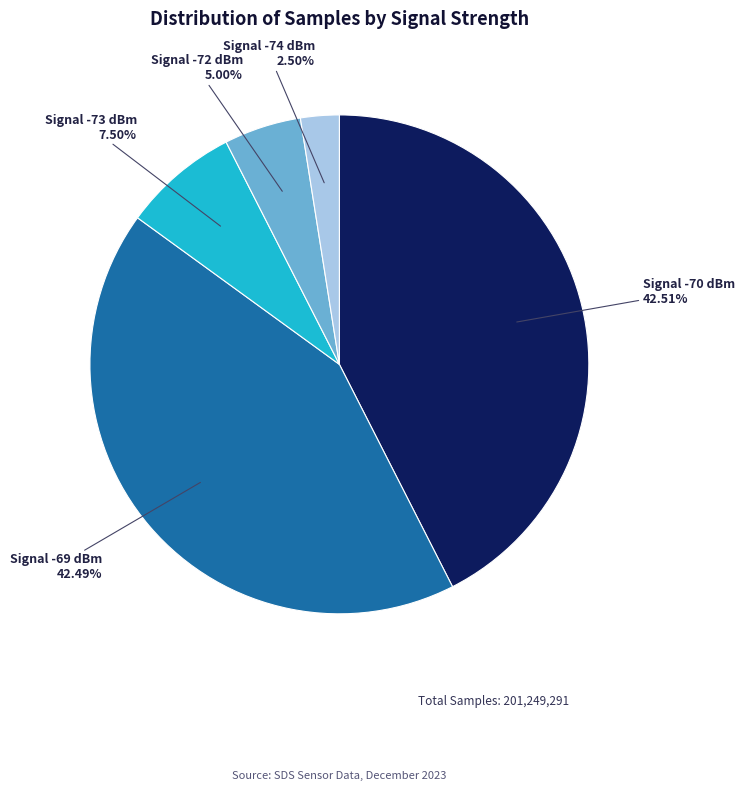

How many slices are in this pie chart?

5